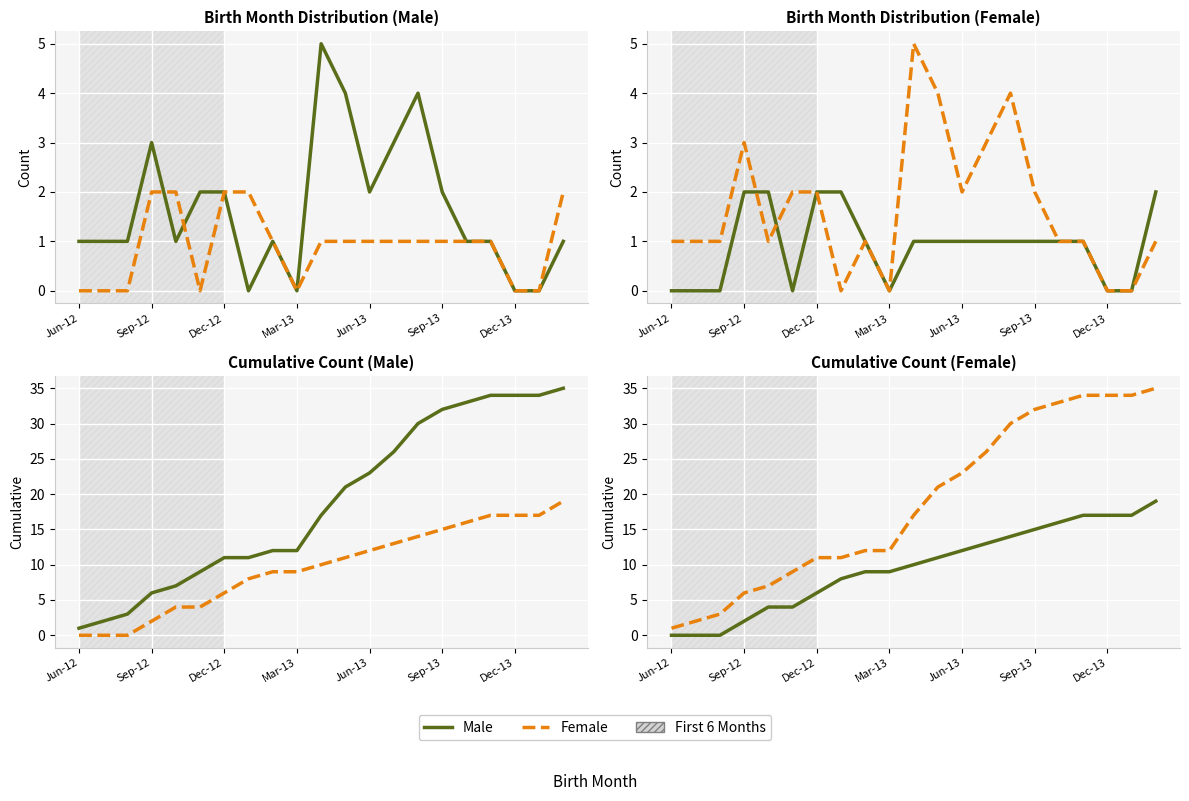

The value of Female at 17 is 34. True or false?

True